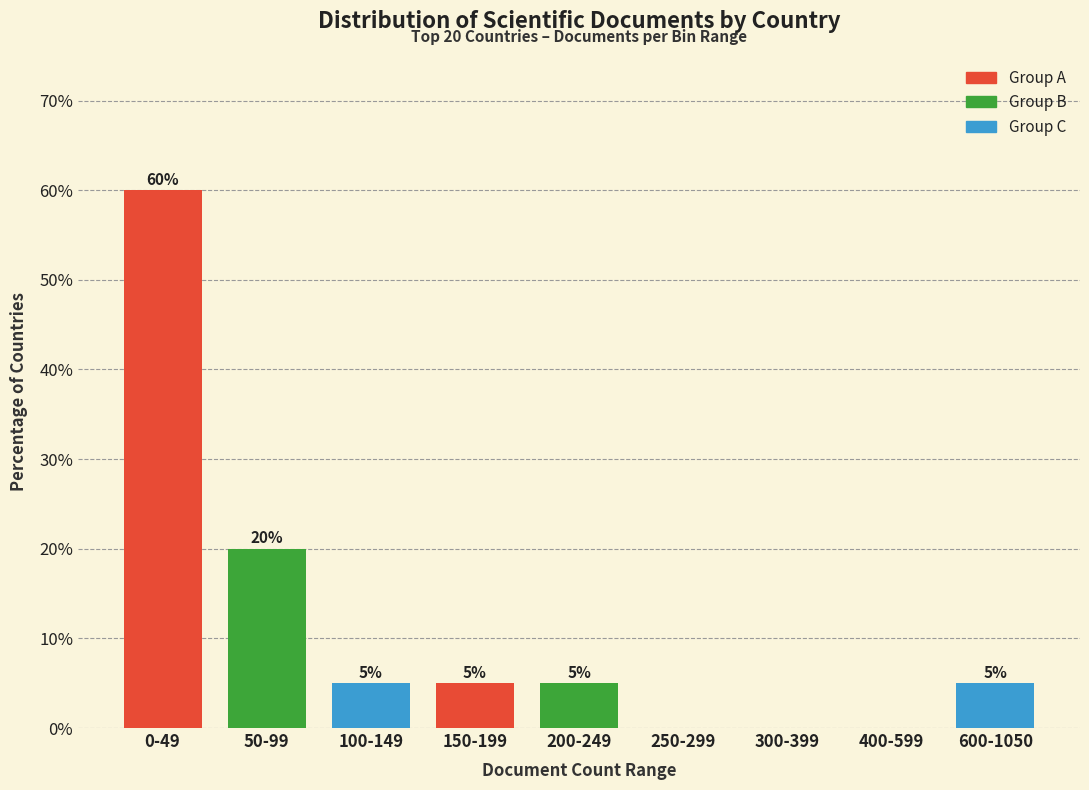

Reading left to right, transcribe all the data shown in this chart.

0-49=60	50-99=20	100-149=5	150-199=5	200-249=5	250-299=0	300-399=0	400-599=0	600-1050=5